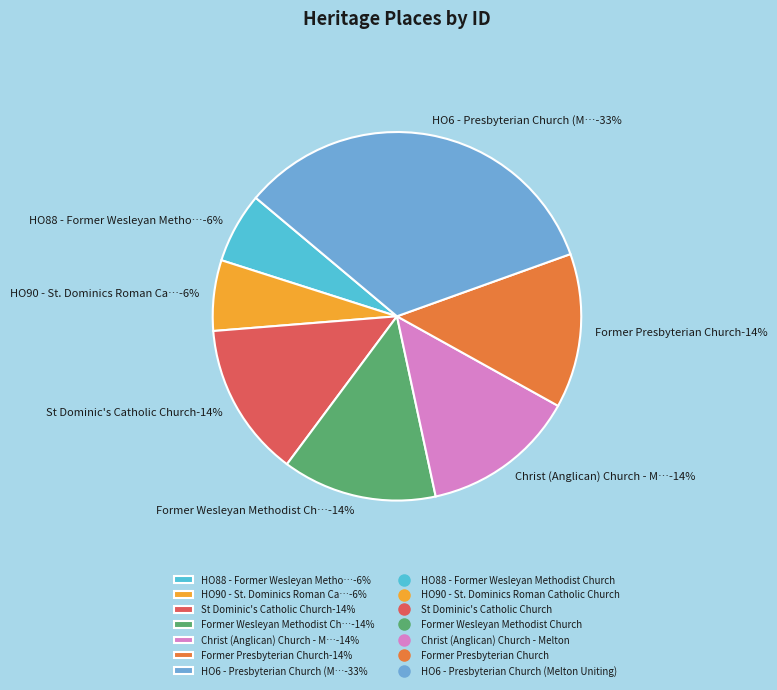

To the nearest percent, what is the difference between the largest and smallest slice percentages?

27%